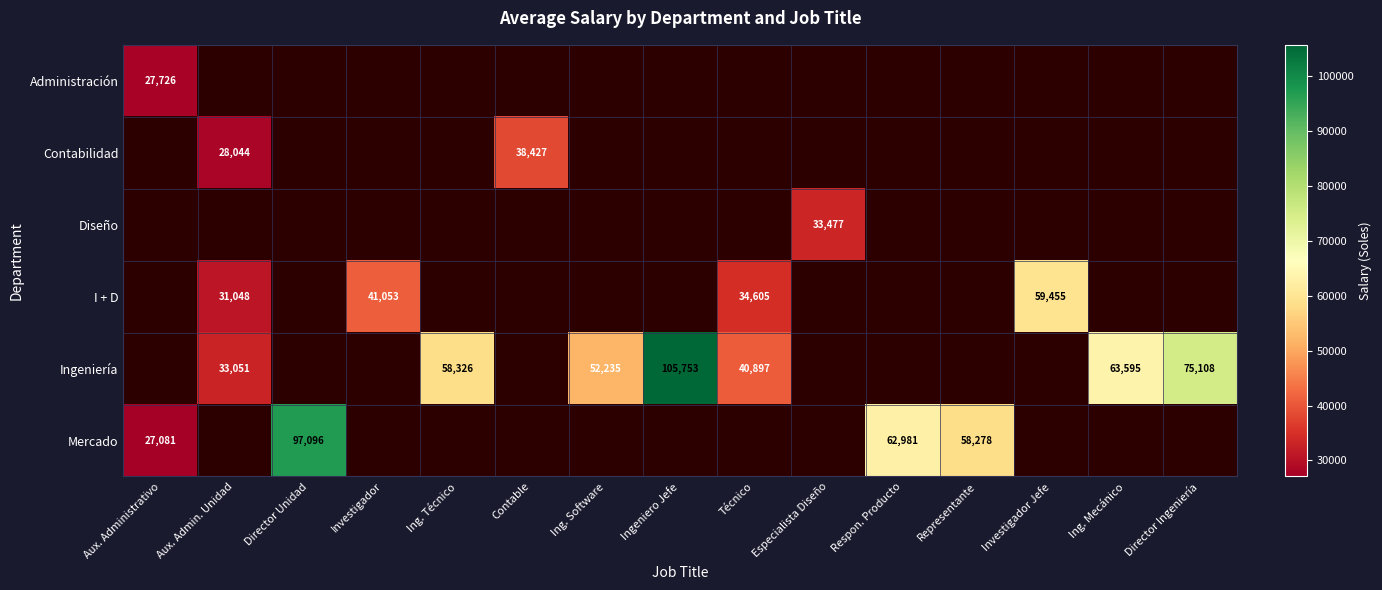

True or false: Mercado has a value of 27081 at Aux. Administrativo.

True